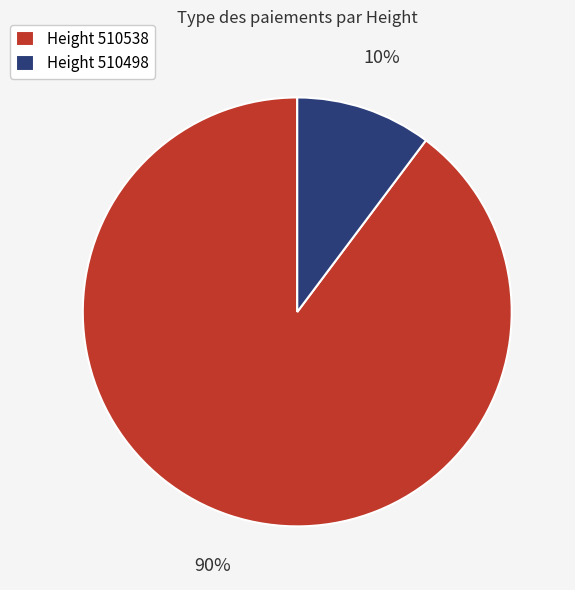

What is the largest slice in the pie chart?

Height 510538